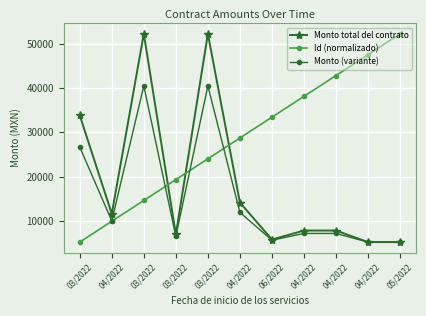

What are all the series names shown in the legend?

Monto total del contrato, Id (normalizado), Monto (variante)